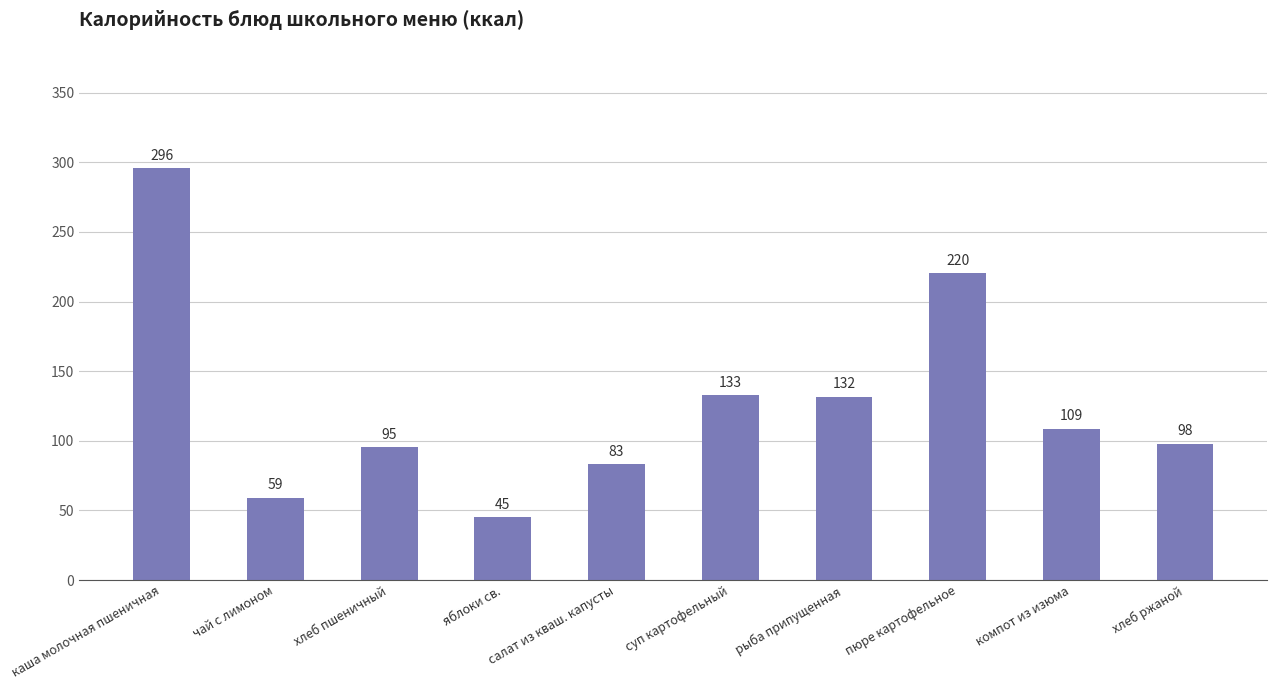

How many bars are there in total?

10